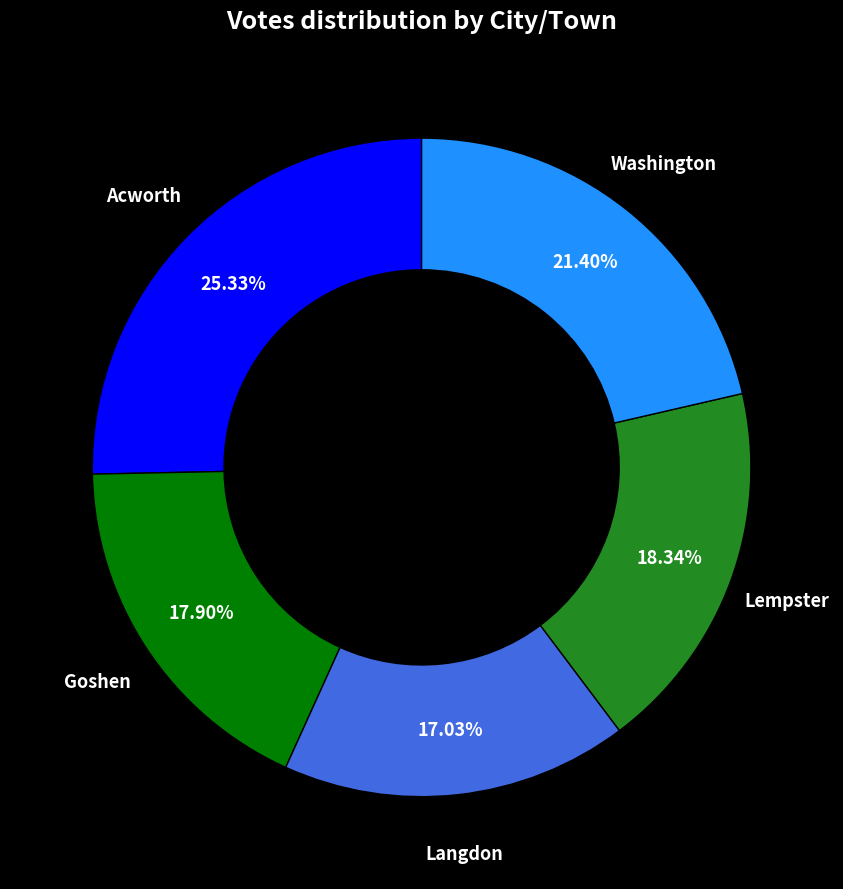

Is there a majority slice in this chart?

No